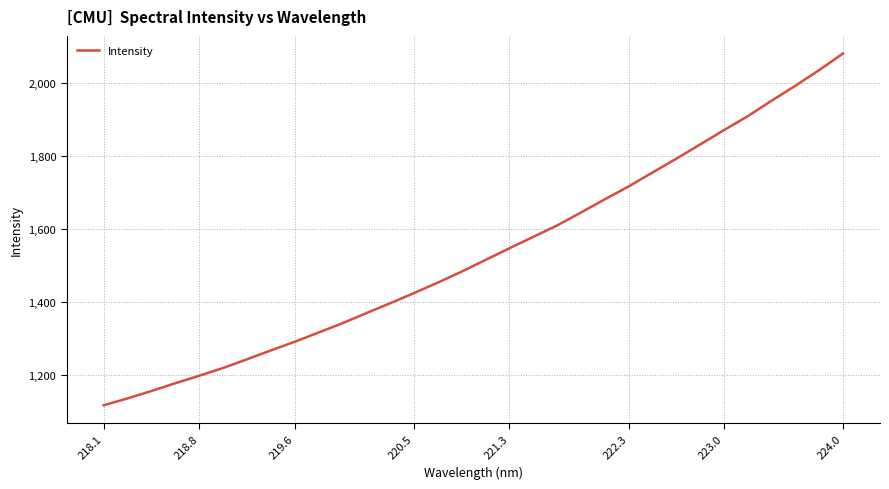

How many lines are shown in the chart?

1